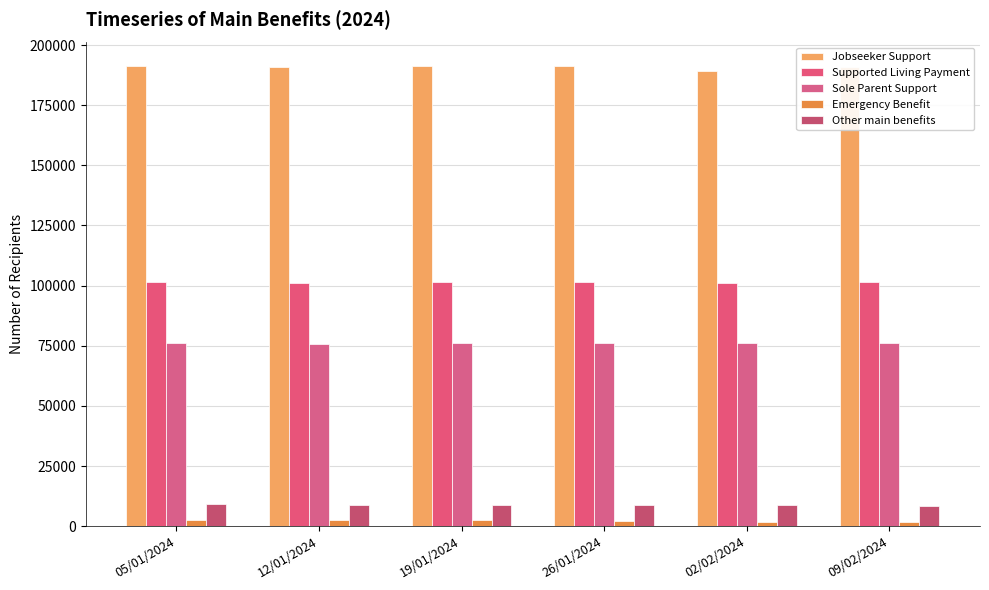

What is the label of the 6th bar from the left?

09/02/2024